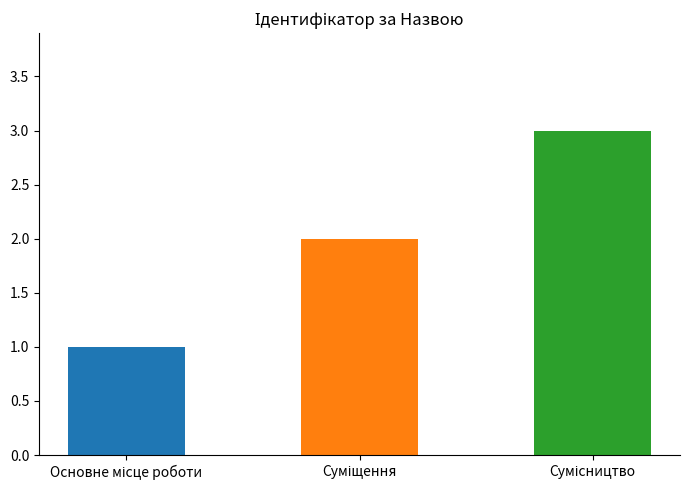

What is the sum of all values?

6